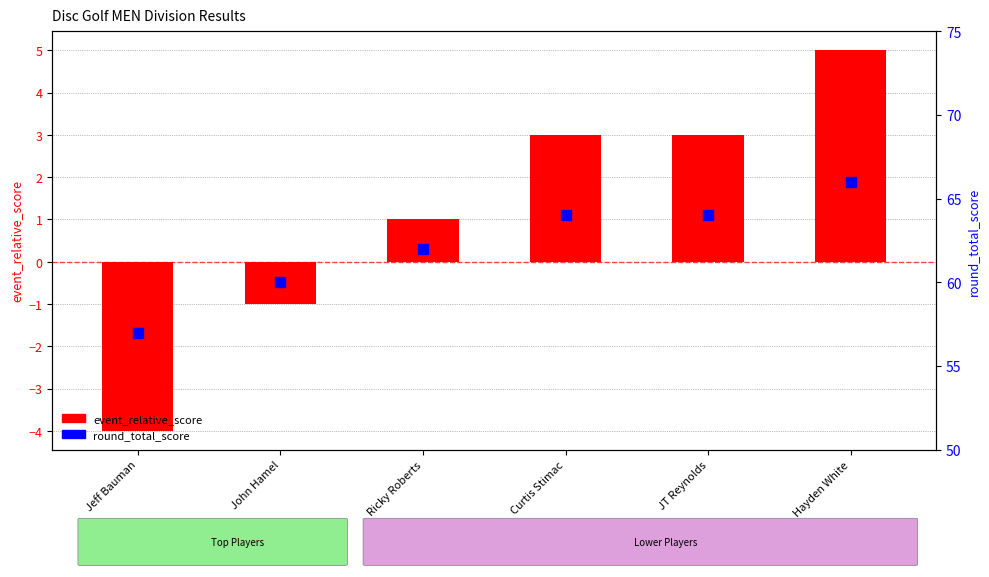

Which series has the largest total across all categories?

round_total_score